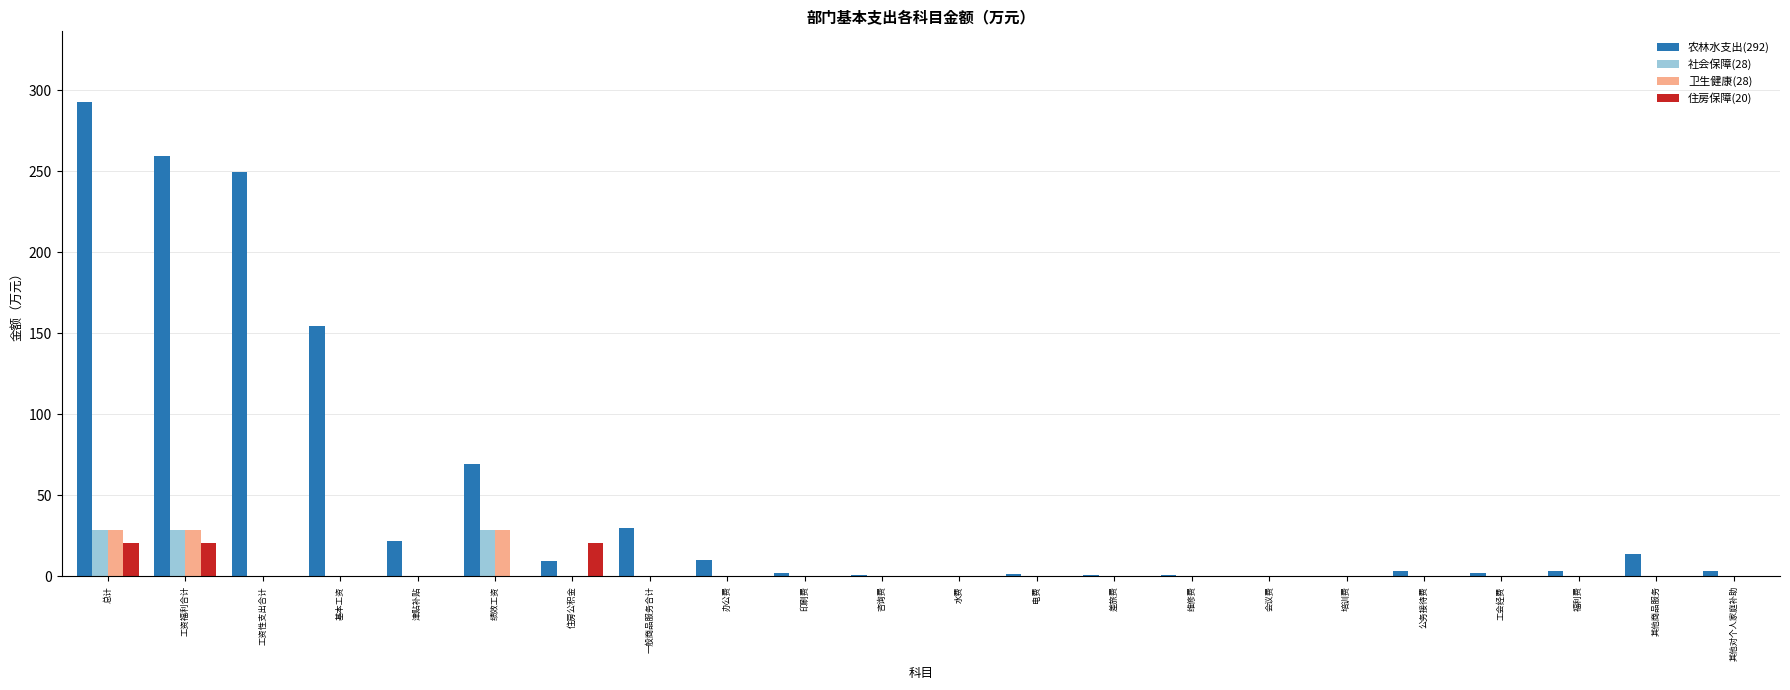

Which series has the largest total across all categories?

农林水支出(292)